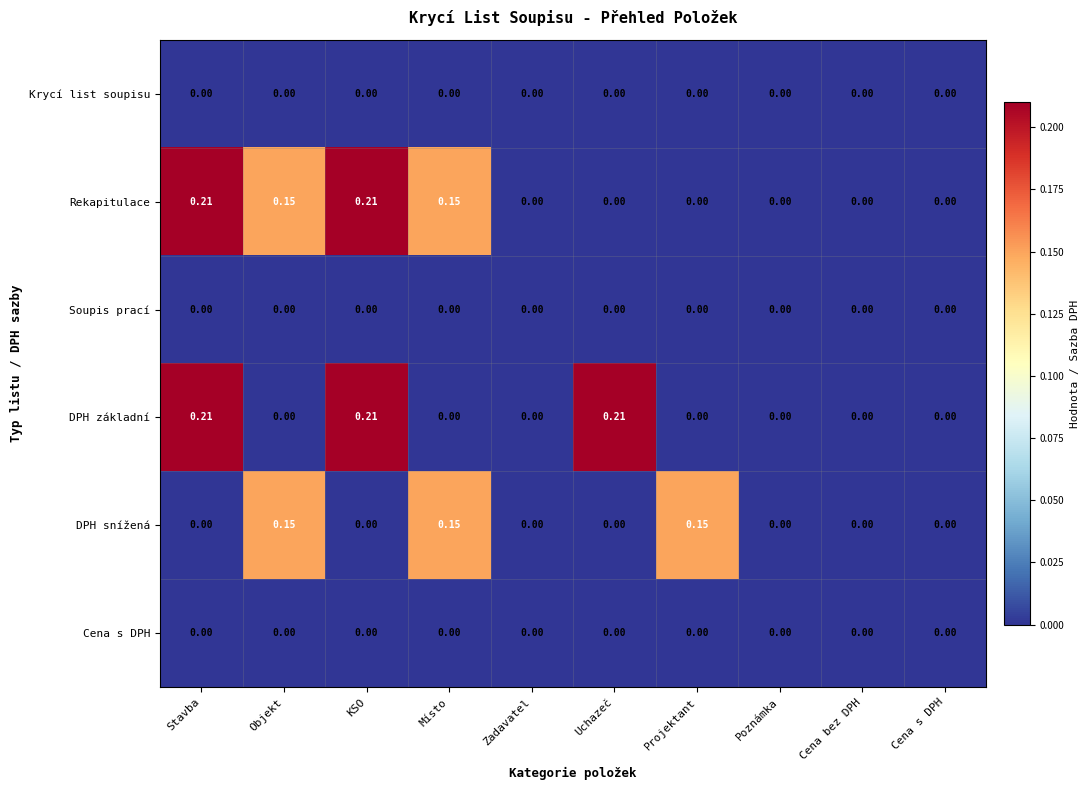

How many values in the DPH základní series exceed 0?

3